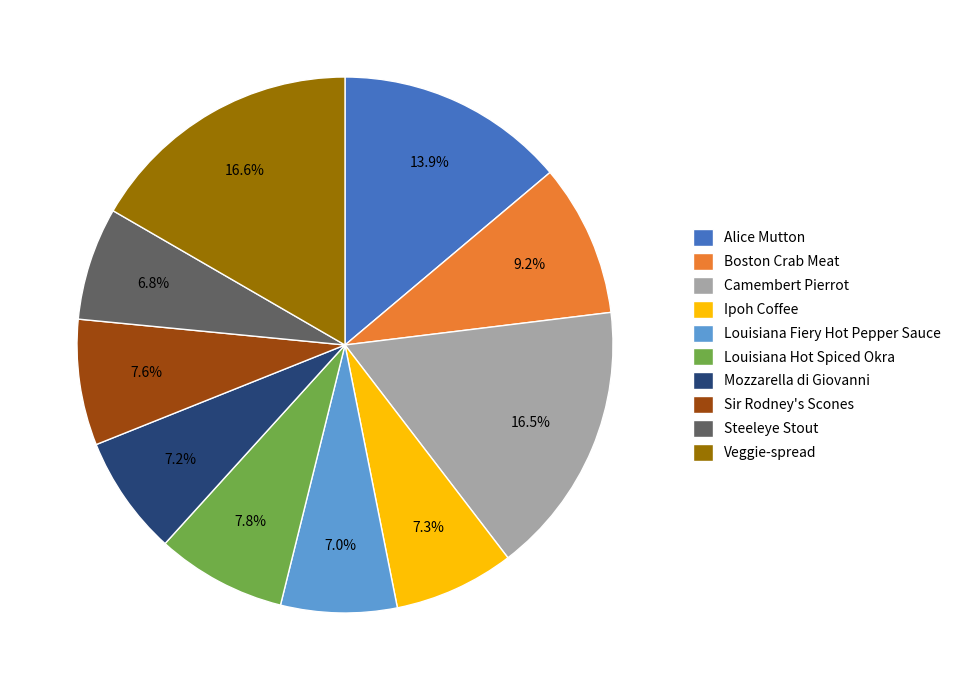

Between Sir Rodney's Scones and Boston Crab Meat, which is larger?

Boston Crab Meat